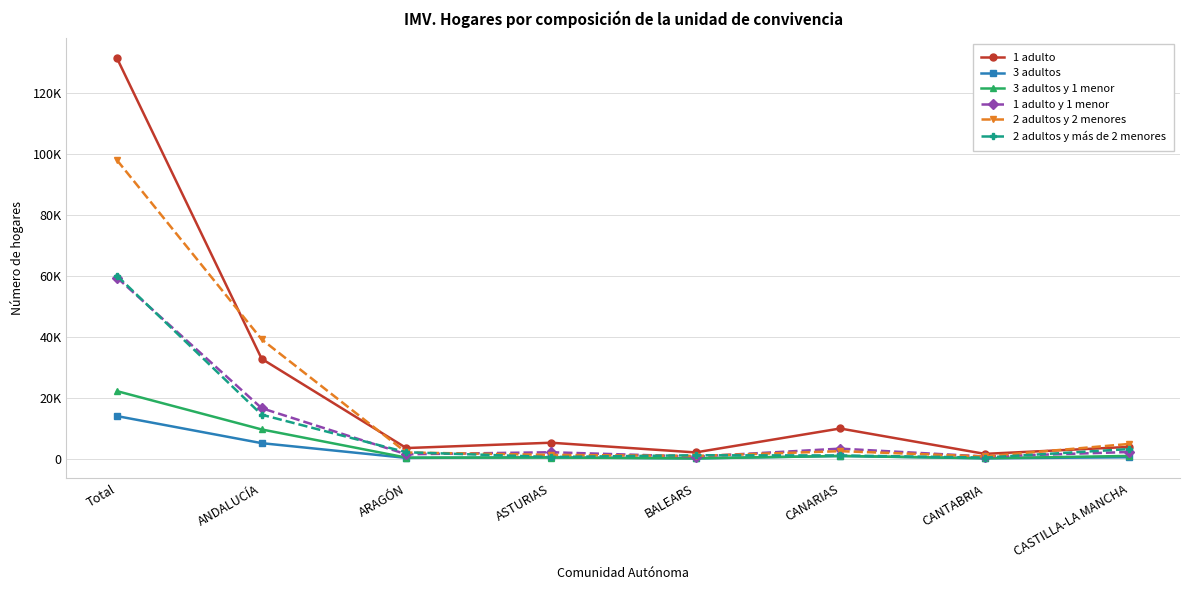

Is this an area chart (filled region under the line)?

No